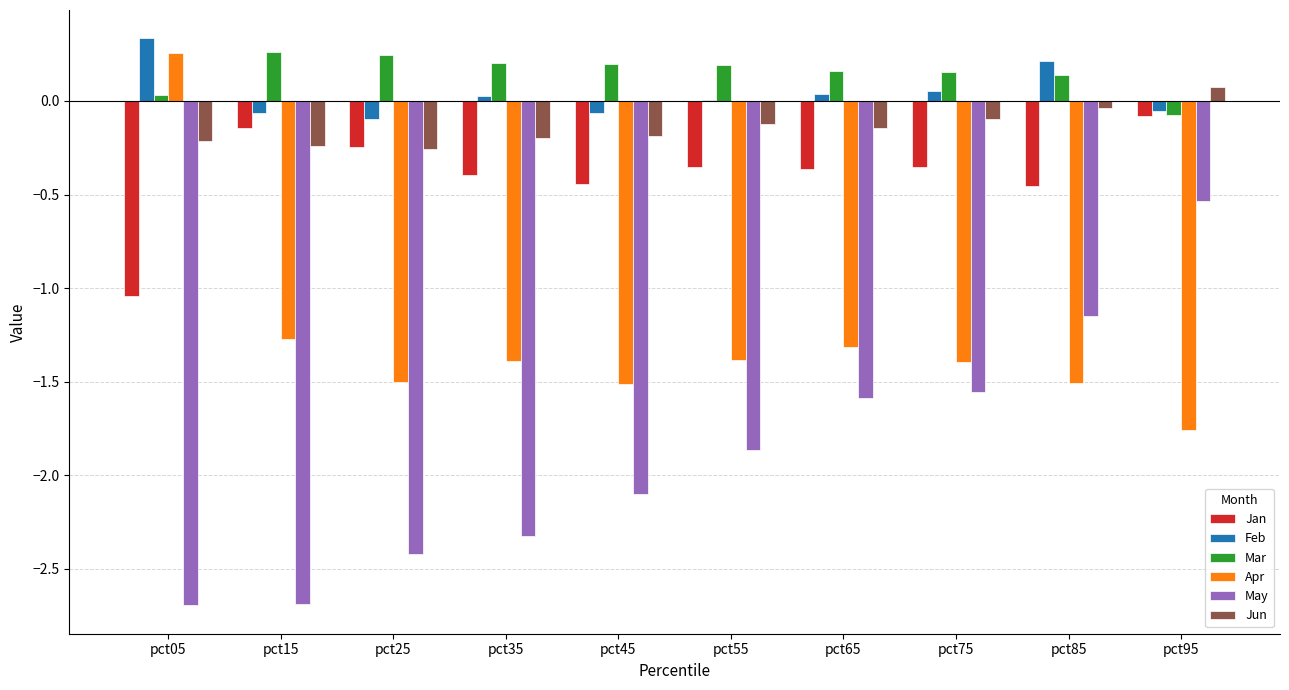

The value of Apr at pct45 is -0.9. True or false?

False